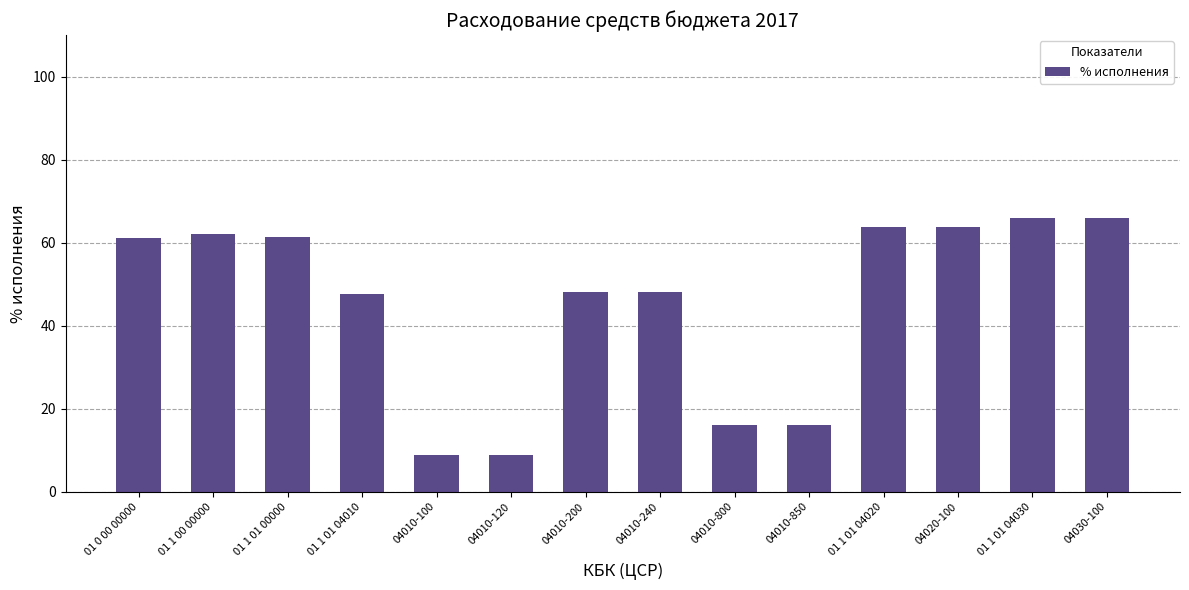

The value at 01 1 01 04030 is 20.6. True or false?

False